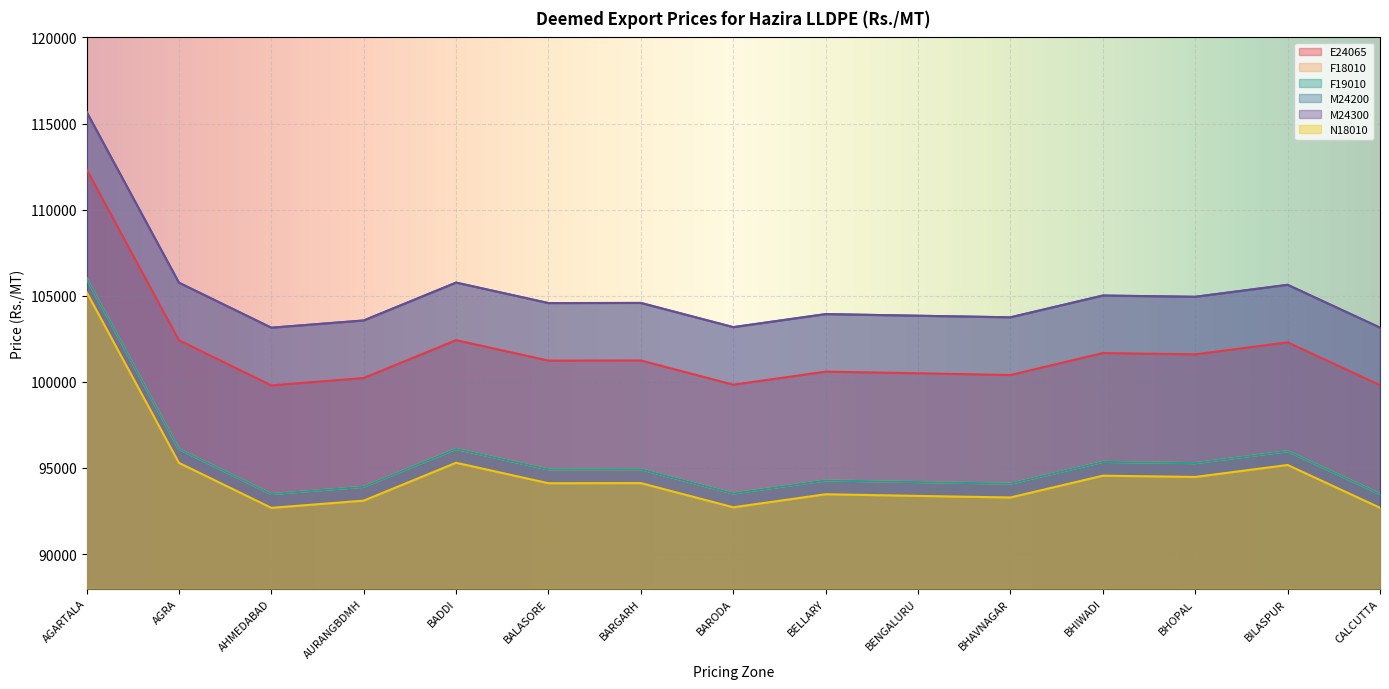

What value does the F19010 series have at BELLARY, to the nearest 100?

94300